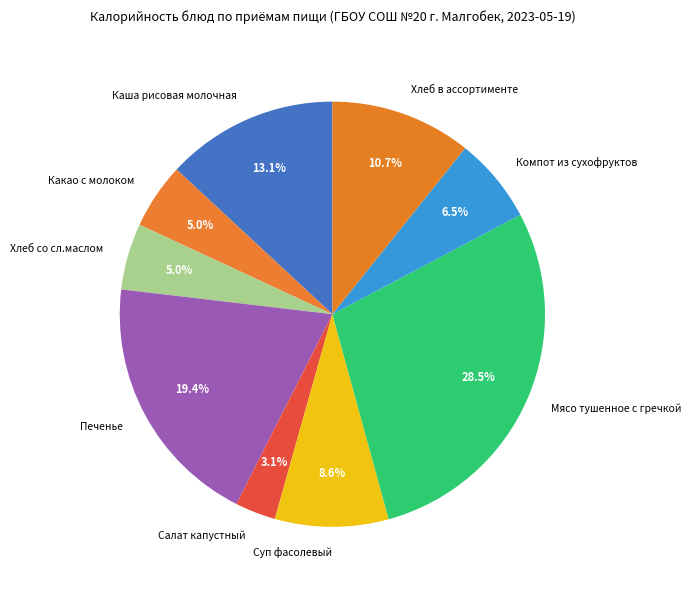

What is the ratio of the value at Салат капустный to the value at Какао с молоком?

0.6